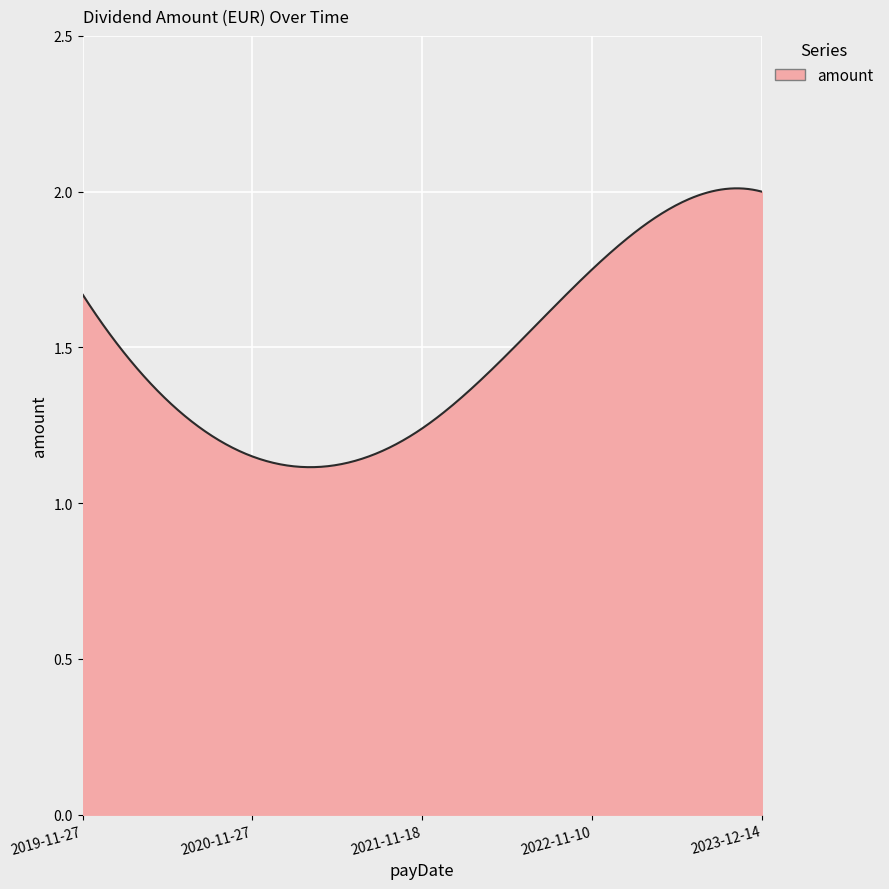

What is the maximum value shown in the chart?

2.0